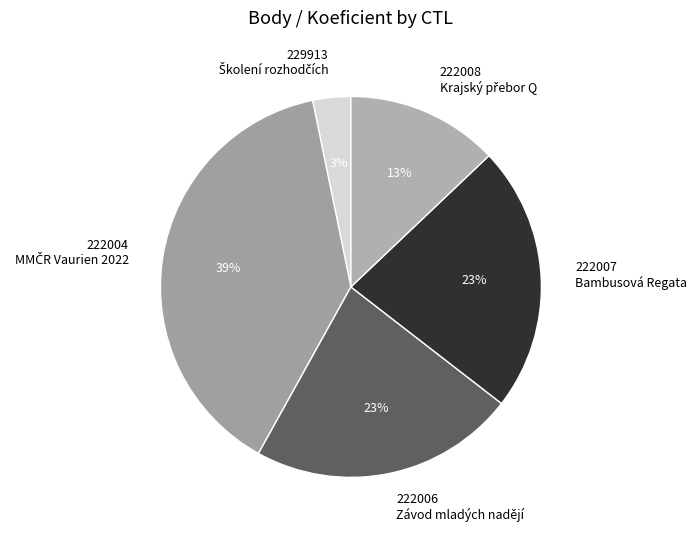

To the nearest percent, what is the average slice percentage?

20%